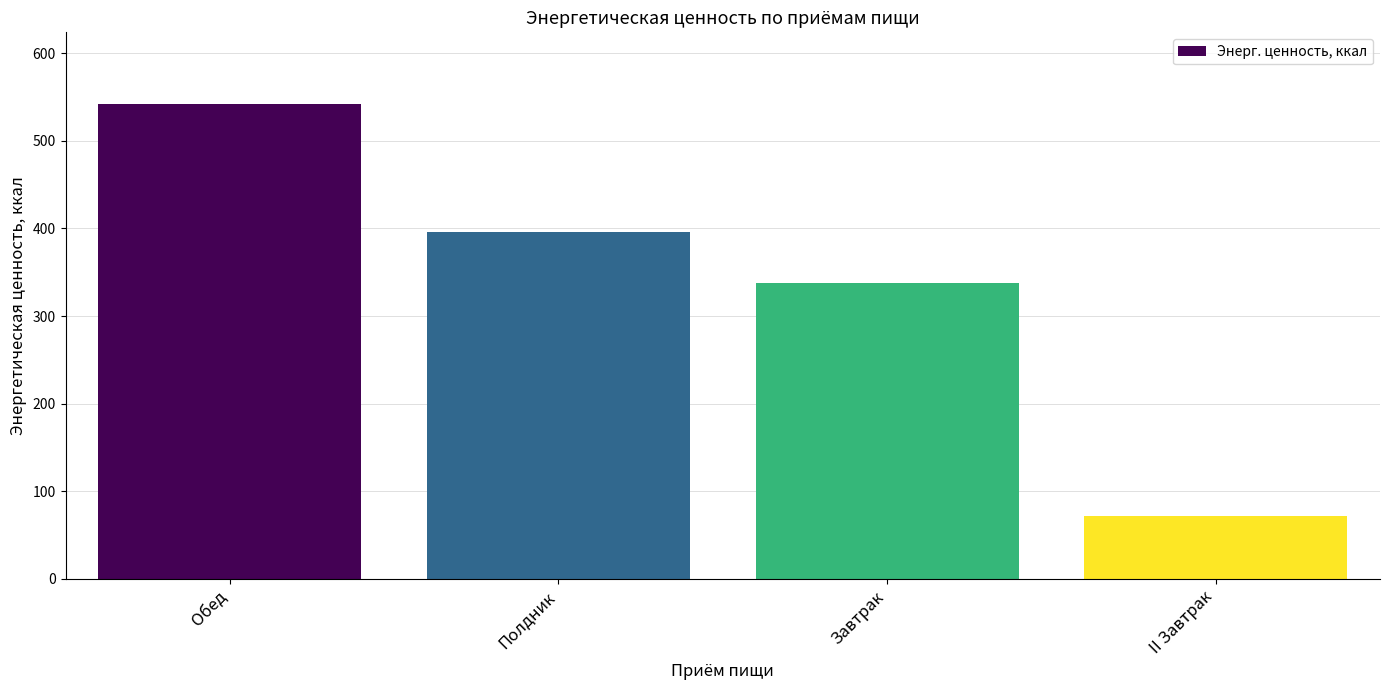

The chart shows a value of 337.6 at Завтрак. True or false?

True